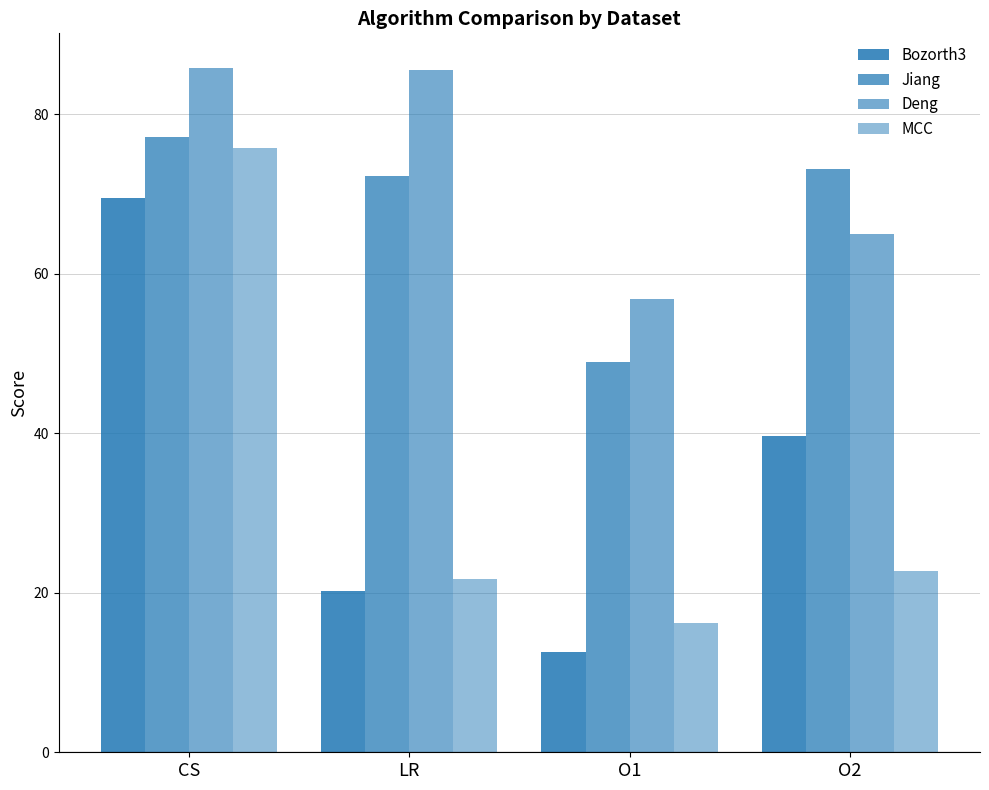

How many groups of bars are there?

4